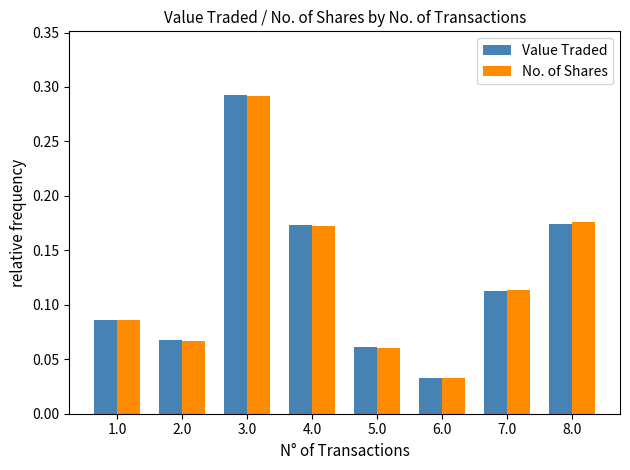

How many series are shown in this chart?

2